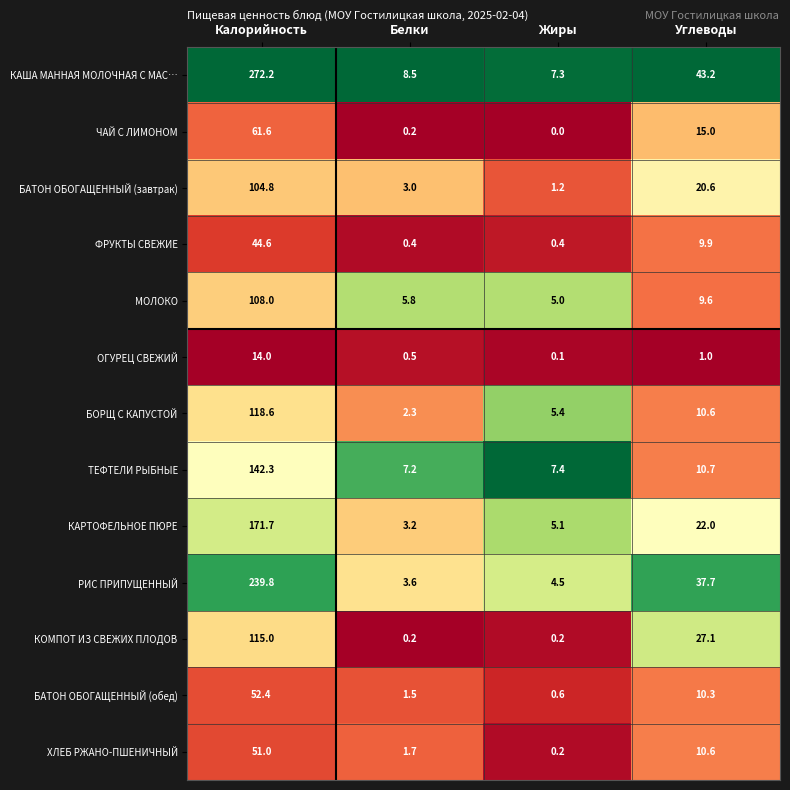

What is the difference between the second highest and second lowest values in the ТЕФТЕЛИ РЫБНЫЕ series?

3.3